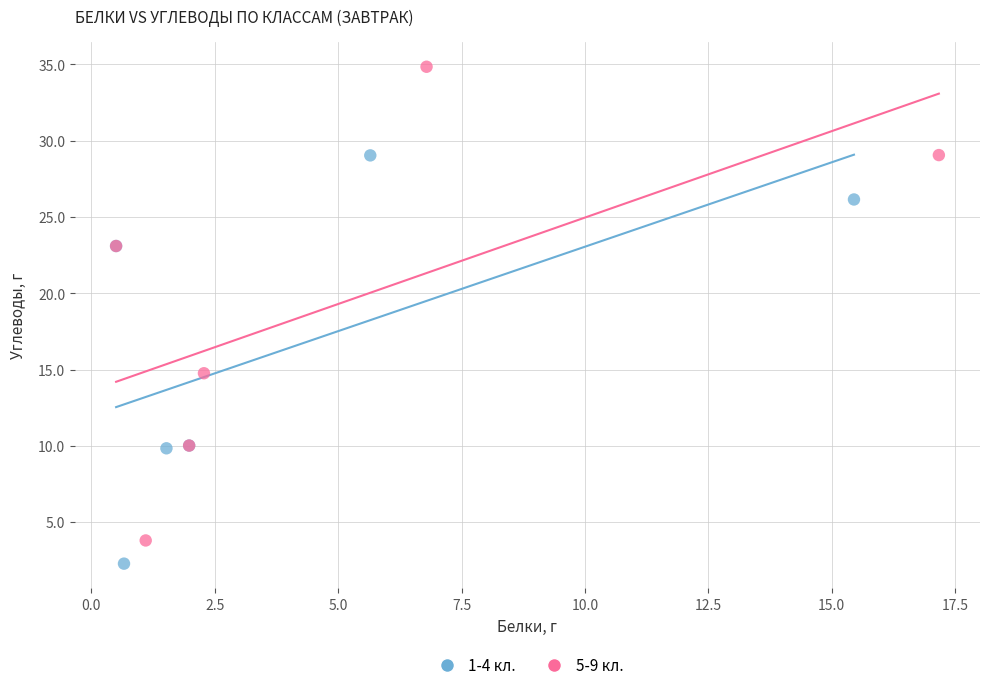

What are all the series names shown in the legend?

1-4 кл., 5-9 кл.